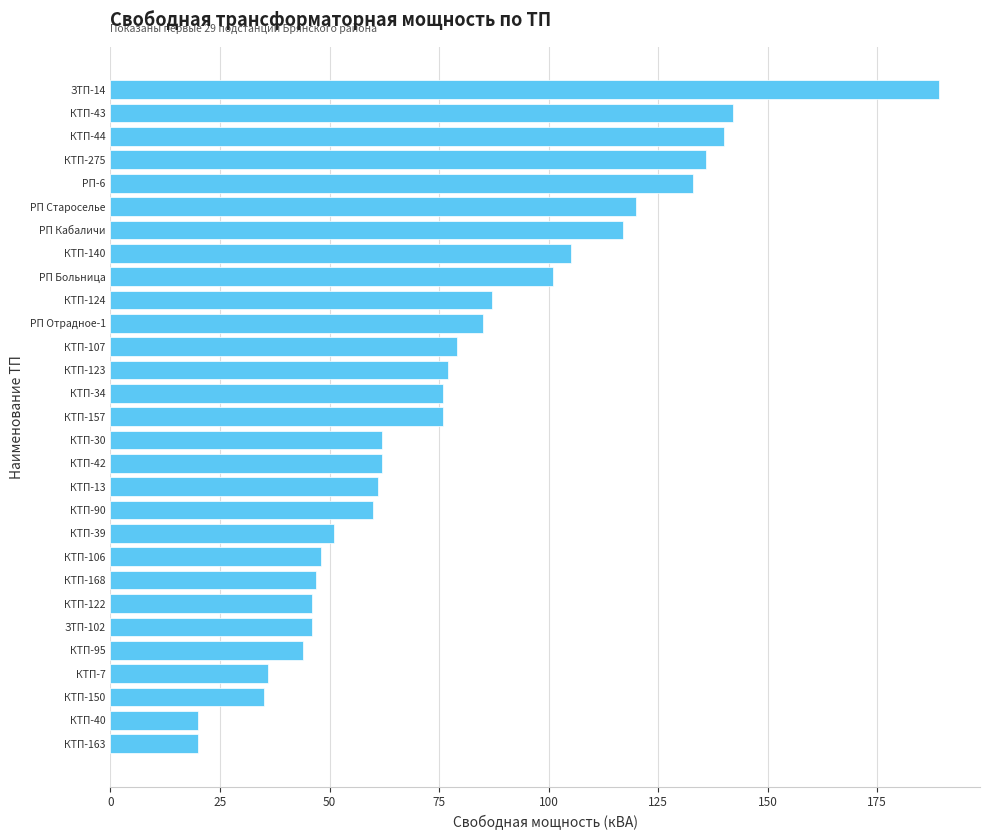

Which has a higher value, ЗТП-14 or ЗТП-102?

ЗТП-14